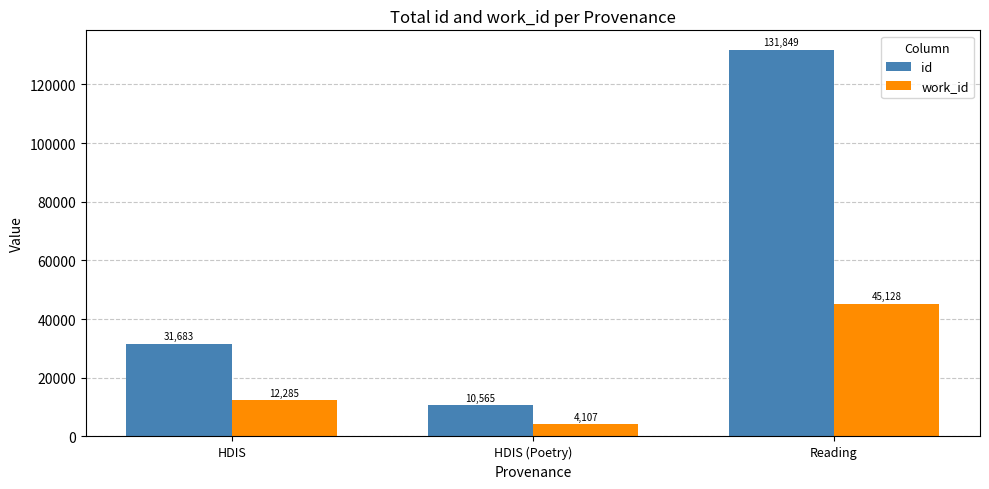

At which label does id reach its peak?

Reading